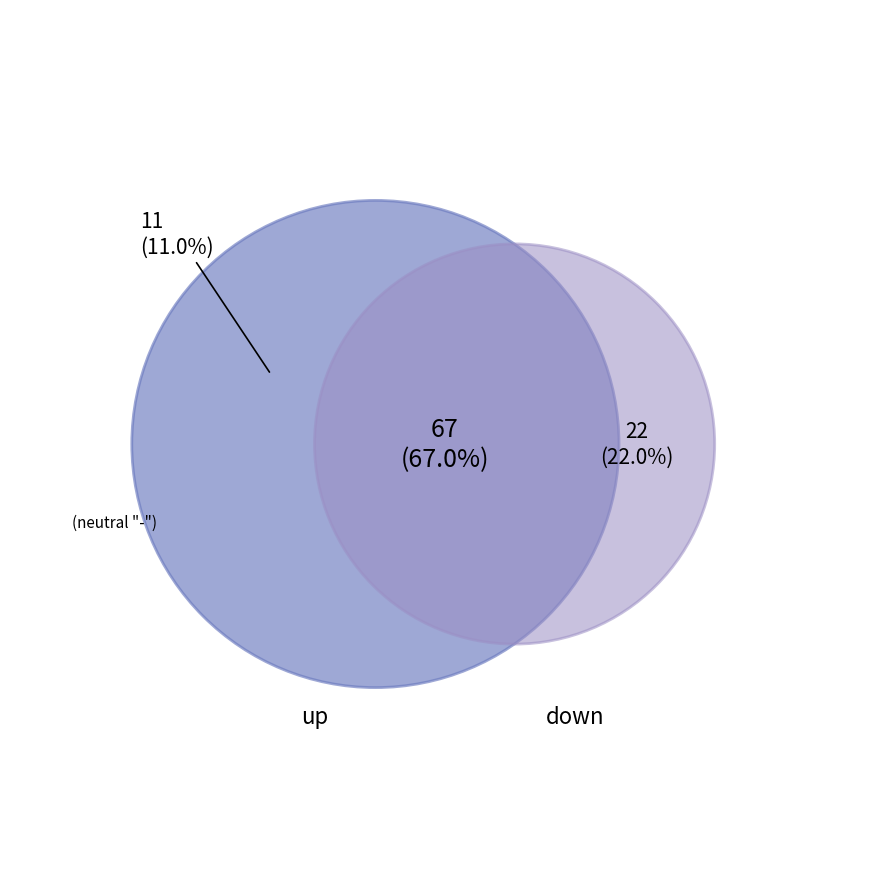

How many segments does this pie chart have?

3